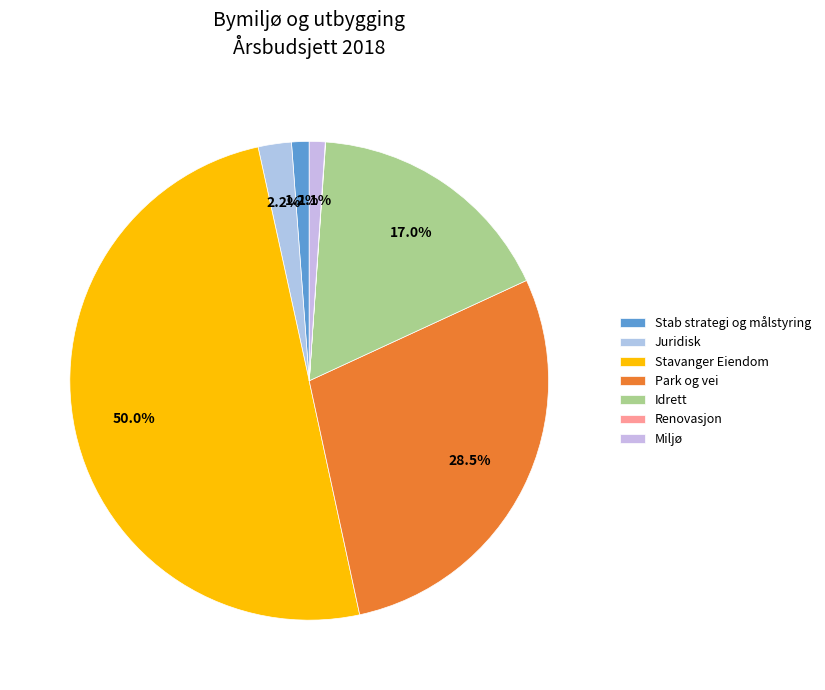

What is the change in value from Juridisk to Stavanger Eiendom?

+257307